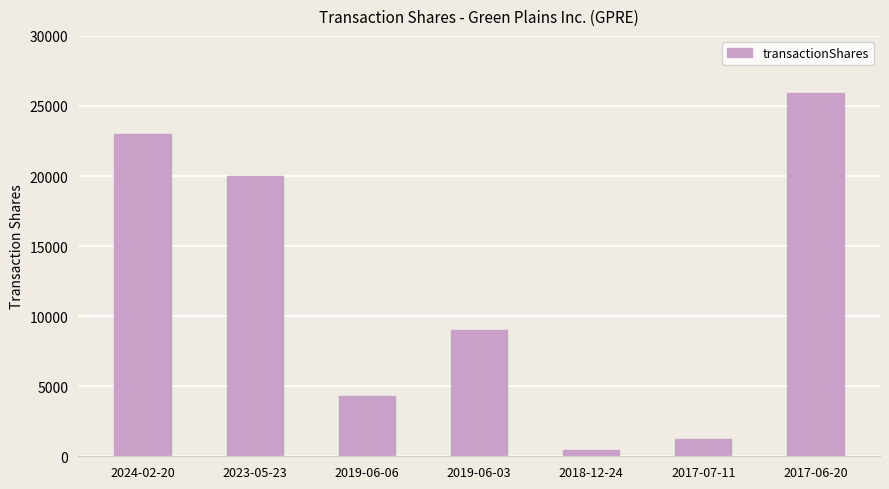

The chart shows a value of 25900 at 2017-06-20. True or false?

True